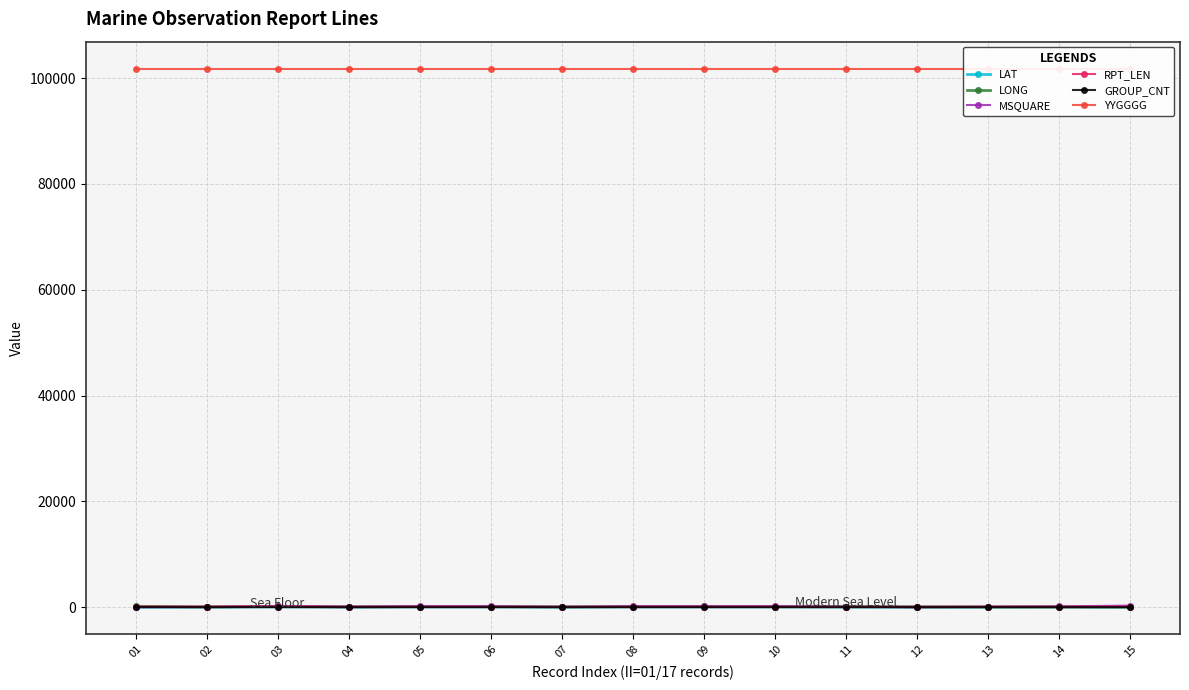

Reading left to right, transcribe all the data shown in this chart.

LAT: 0.8	14.8	64.1	25.6	52.5	54.2	15.1	53.8	53.9	53.6	38.4	6.8	25.4	40.9	8.5
LONG: 176.6	51.1	171.5	56.8	132.7	134.3	67.4	128.8	138.9	131.1	136.6	78.9	48.2	52.6	33.7
MSQUARE: 18.0	42.0	234.0	103.0	194.0	194.0	66.0	193.0	194.0	194.0	122.0	8.0	77.0	150.0	303.0
RPT_LEN: 128.0	128.0	131.0	88.0	87.0	87.0	79.0	87.0	87.0	87.0	55.0	89.0	107.0	106.0	107.0
GROUP_CNT: 20.0	20.0	20.0	13.0	13.0	13.0	11.0	13.0	13.0	13.0	7.0	13.0	16.0	16.0	16.0
YYGGGG: 101800.0	101800.0	101800.0	101800.0	101800.0	101800.0	101800.0	101800.0	101800.0	101800.0	101800.0	101800.0	101800.0	101800.0	101800.0